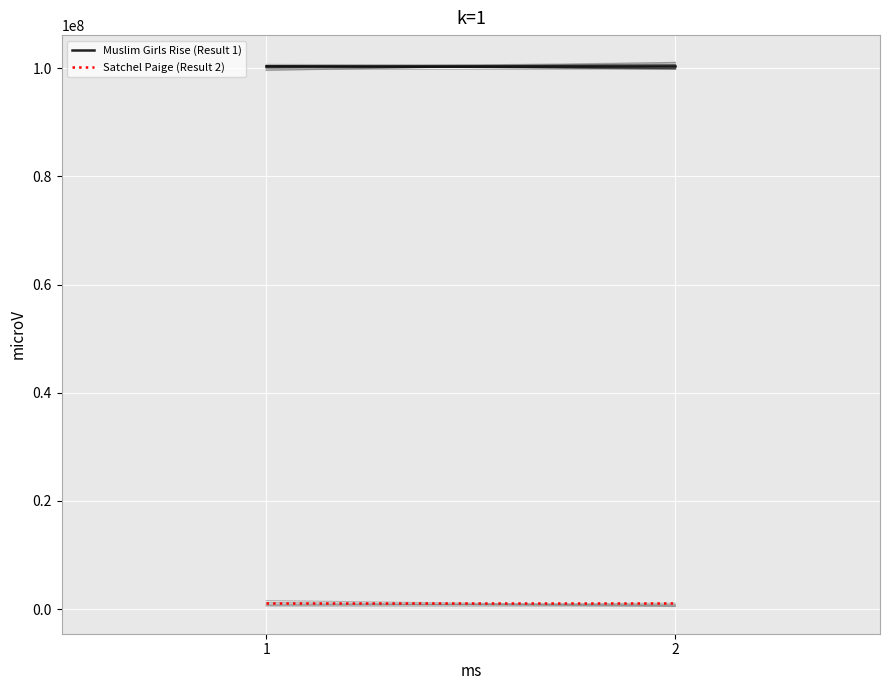

The Muslim Girls Rise (Result 1) series shows 50728571 at 2. True or false?

False